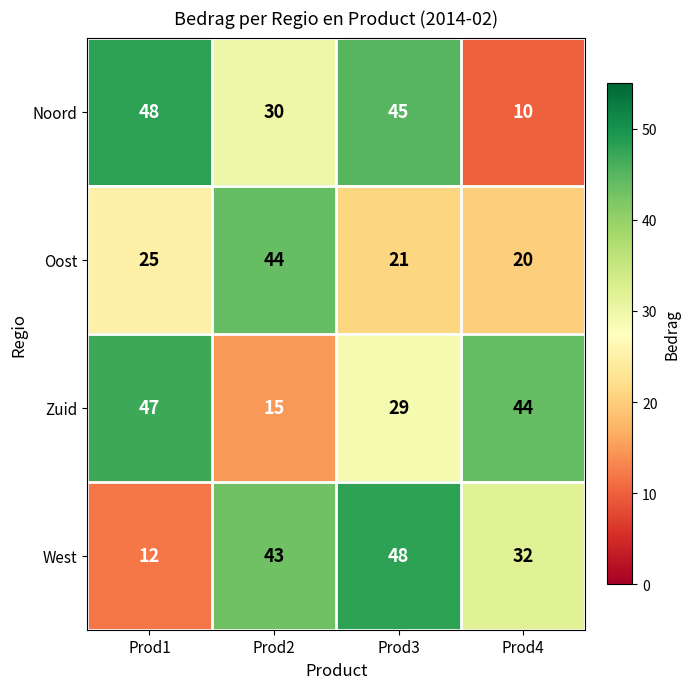

The Noord series shows 45 at Prod3. True or false?

True